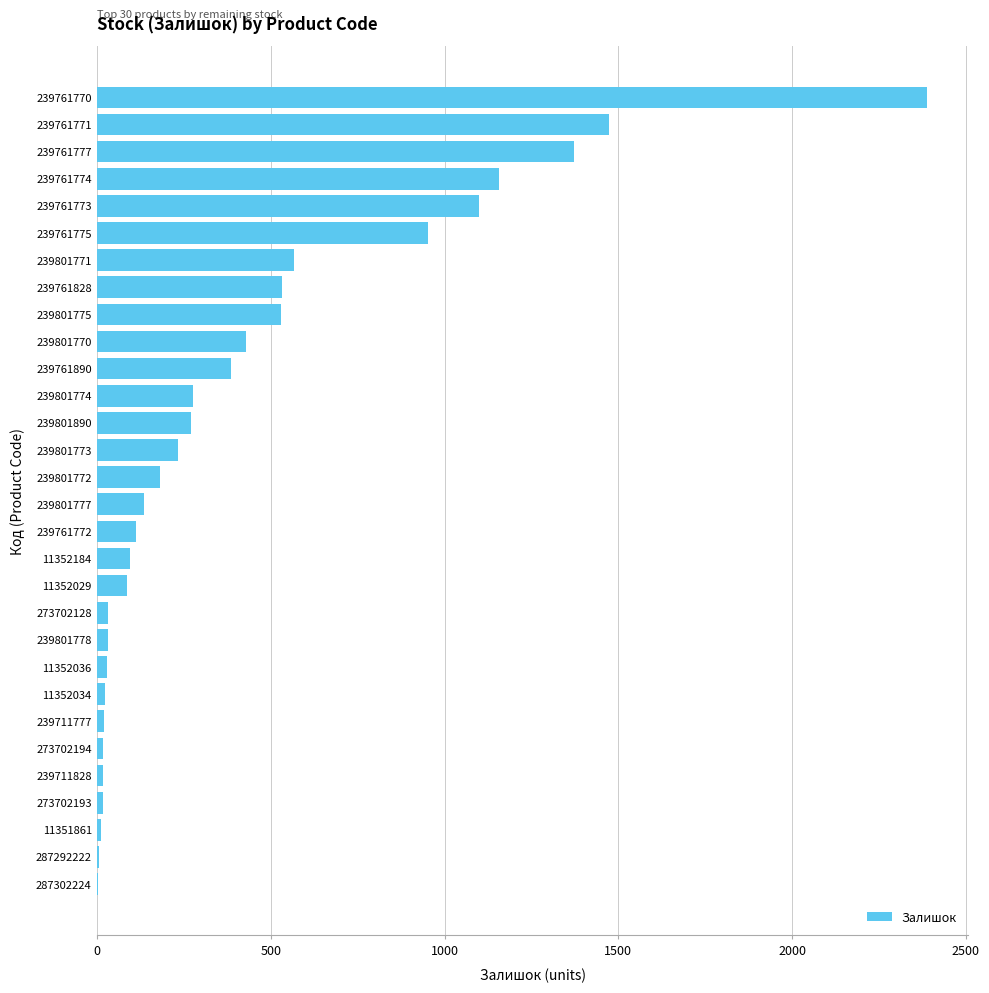

The chart shows a value of 30 at 239801778. True or false?

True